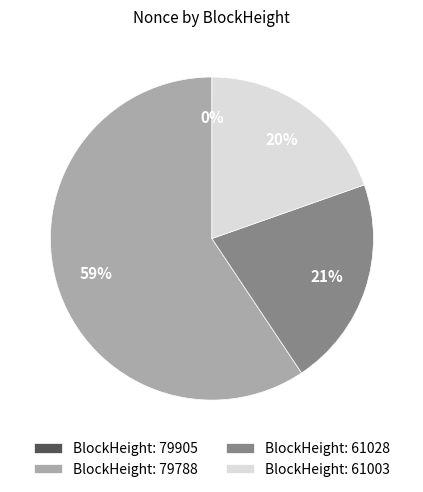

What is the largest slice in the pie chart?

BlockHeight: 79788